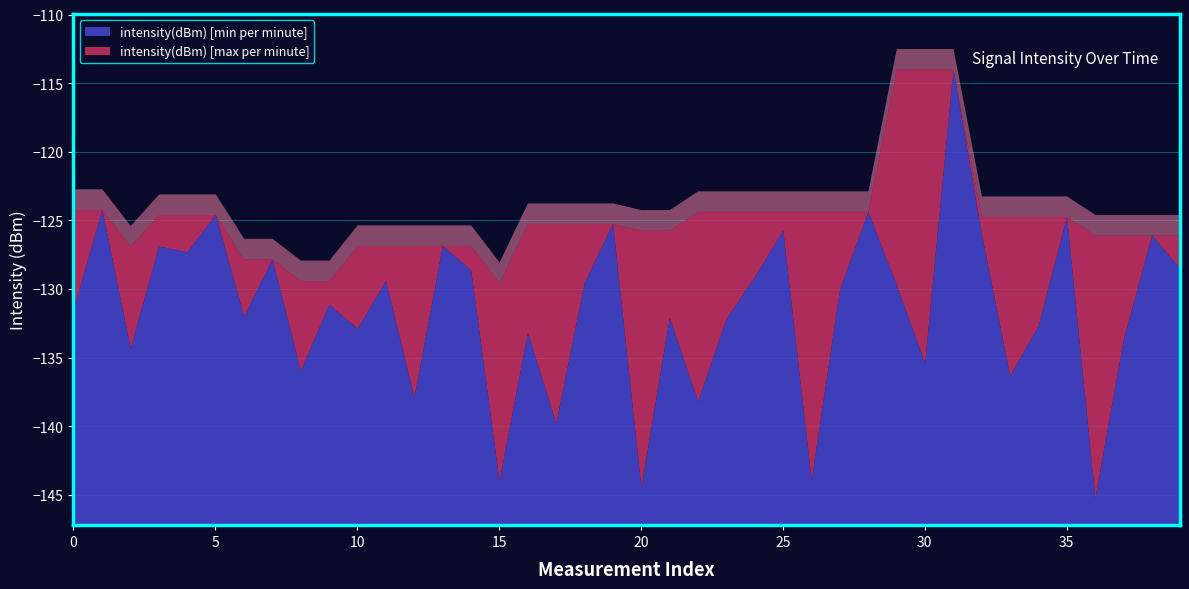

True or false: intensity(dBm) [max per minute] has a value of -203.0 at 1.

False